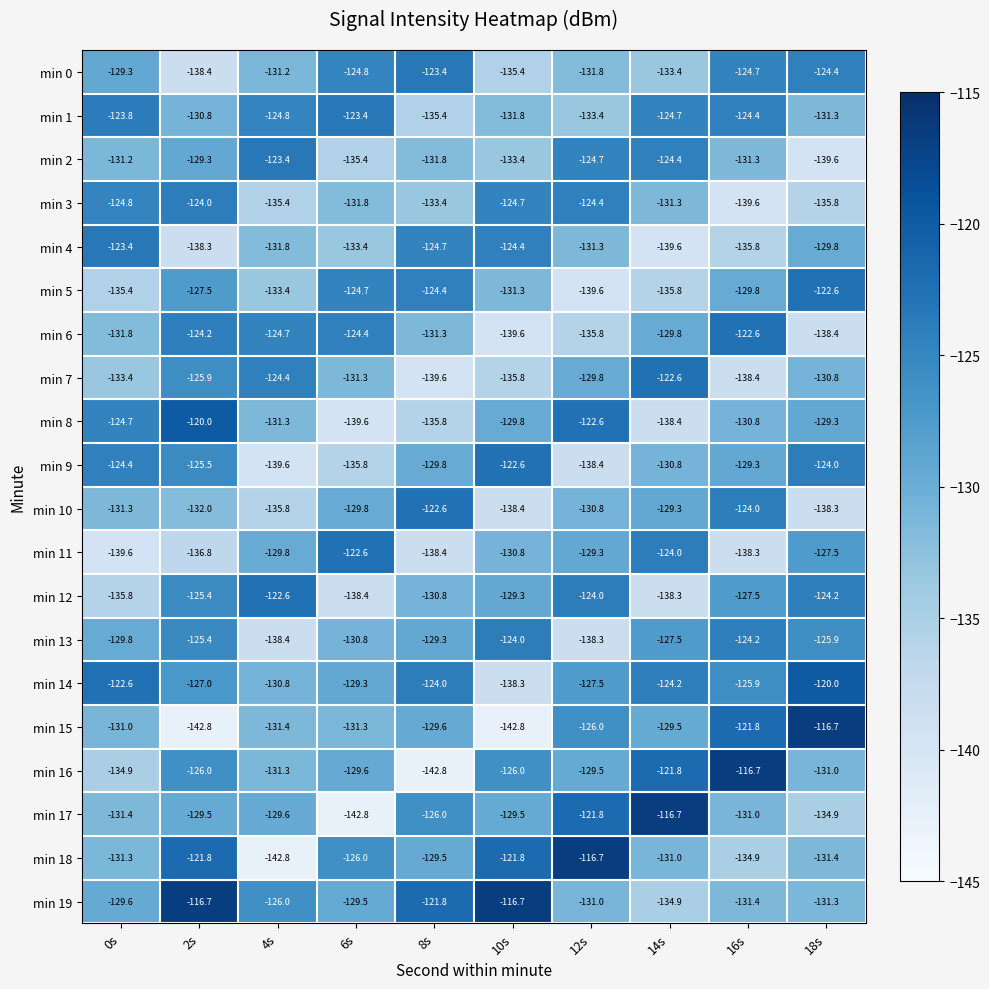

What is the maximum value for min 15?

-116.7